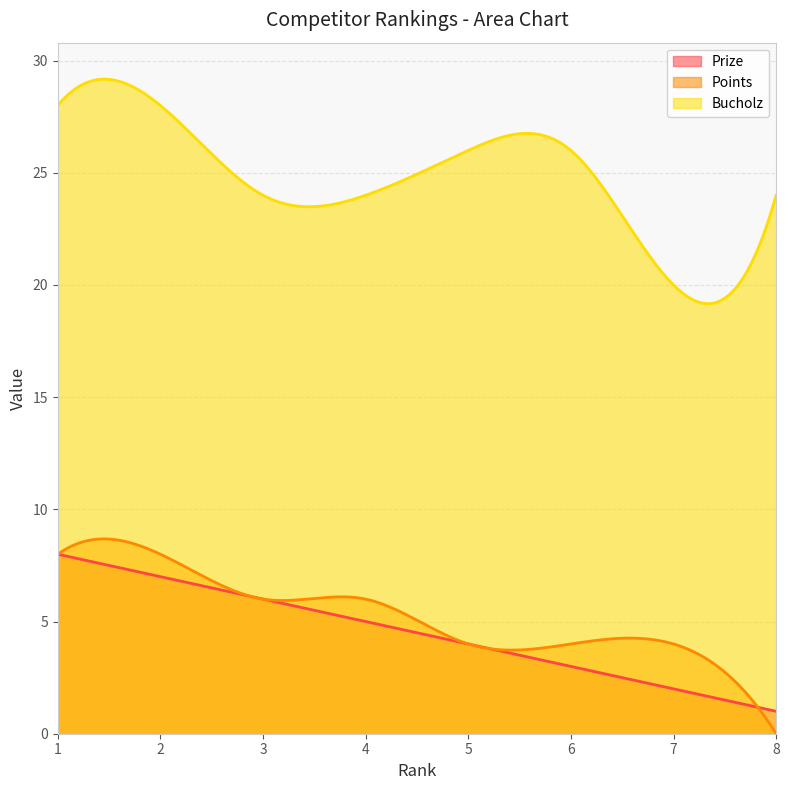

What are all the series names shown in the legend?

Prize, Points, Bucholz